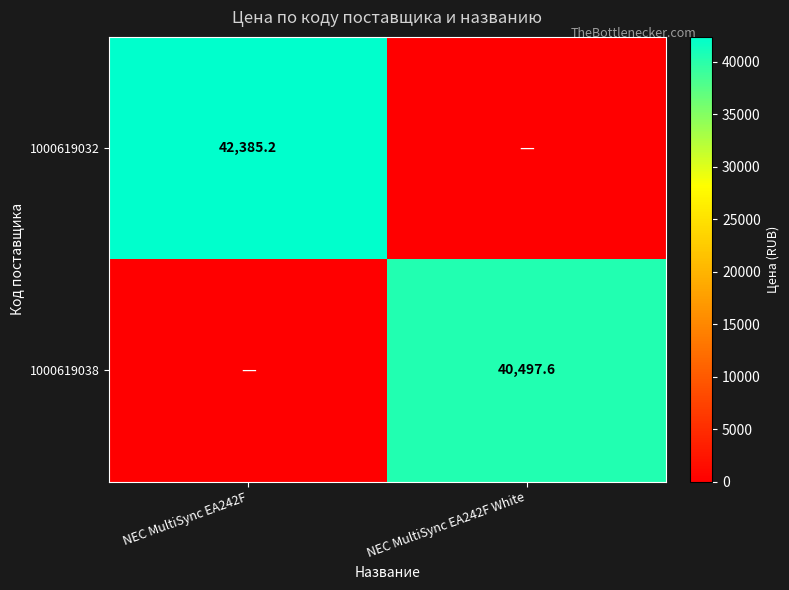

The 1000619038 series shows 40497.6 at NEC MultiSync EA242F White. True or false?

True